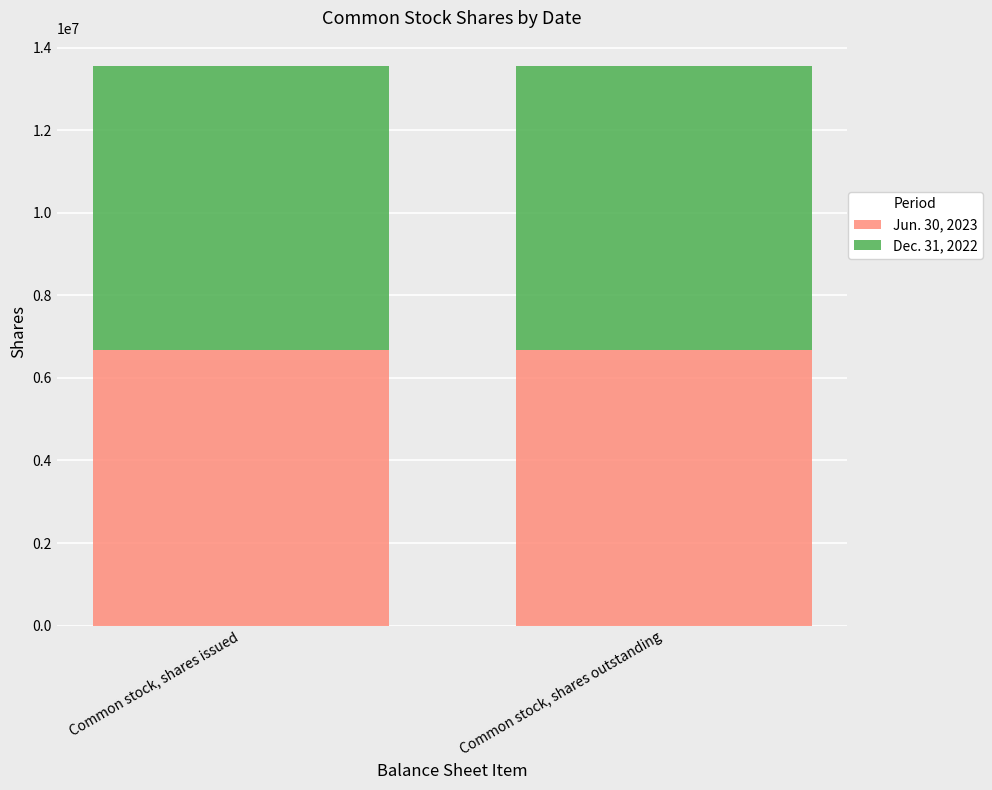

What are all the series names shown in the legend?

Jun. 30, 2023, Dec. 31, 2022